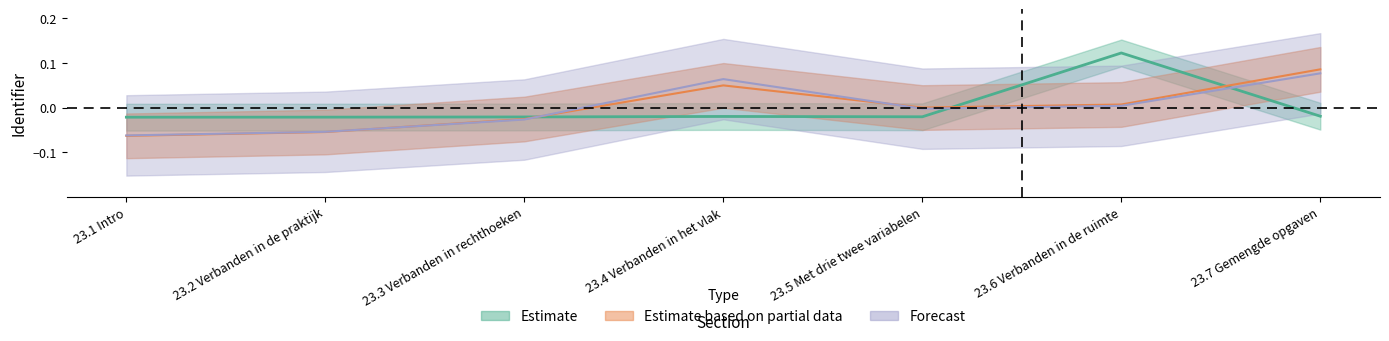

Rank the series by their maximum value, from lowest to highest.

Forecast, Estimate based on partial data, Estimate